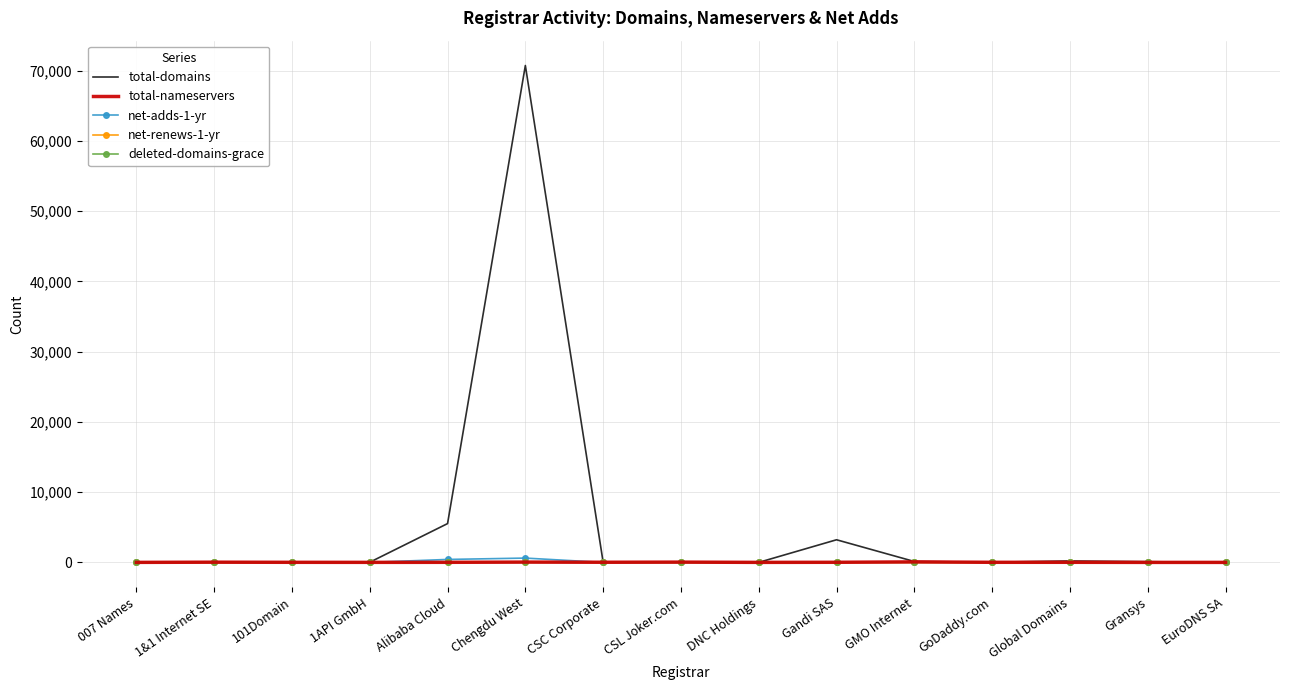

Which label corresponds to the largest value in the chart?

Chengdu West